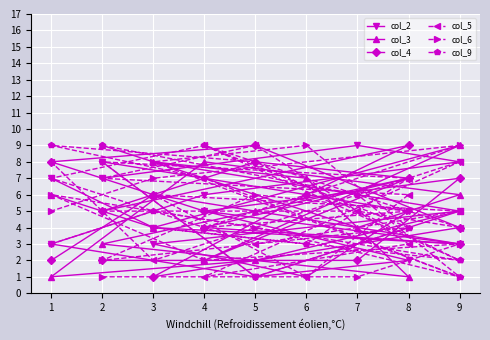

What is the difference between the second highest and second lowest values in the col_6 series?

8